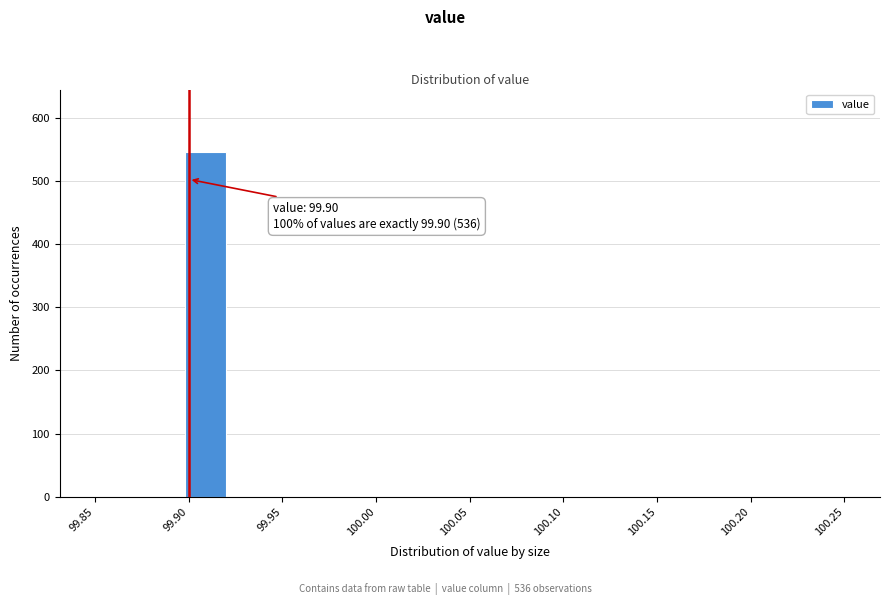

Which range on the x-axis has the tallest bar?

99.895 to 99.920